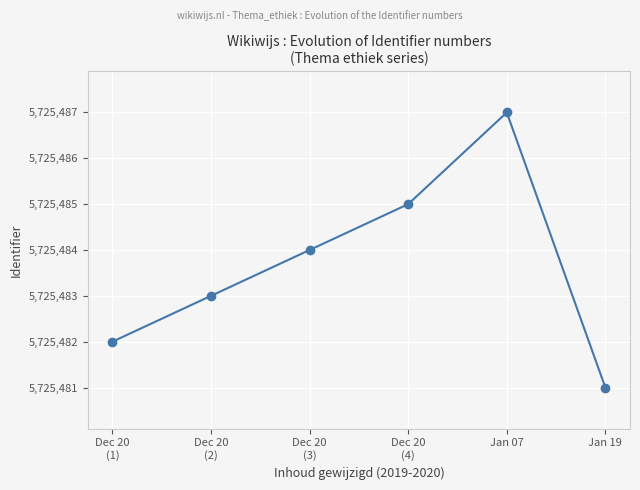

At which label is the value closest to 5725484?

Dec 20
(3)